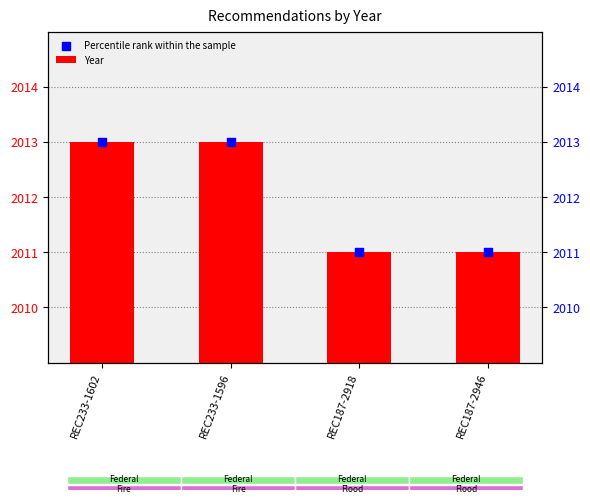

Which series has the largest total across all categories?

Year